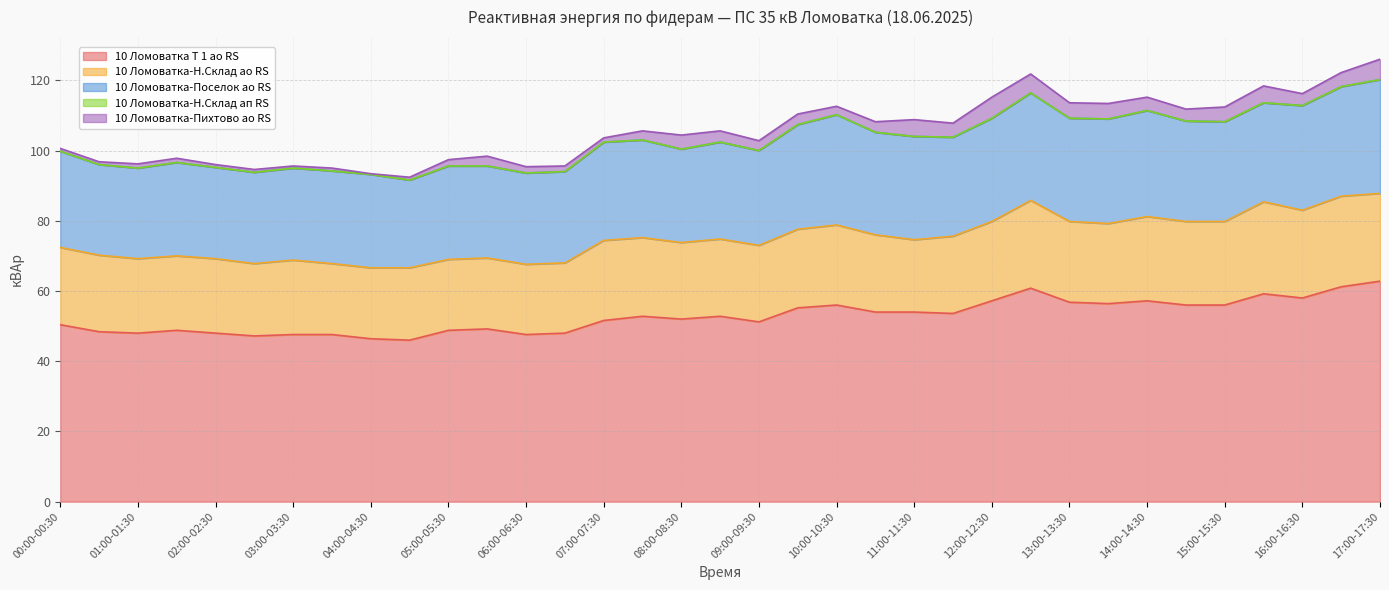

Rank the series at 06:00-06:30 from lowest to highest value.

10 Ломоватка-Н.Склад ап RS, 10 Ломоватка-Пихтово ао RS, 10 Ломоватка-Н.Склад ао RS, 10 Ломоватка-Поселок ао RS, 10 Ломоватка Т 1 ао RS